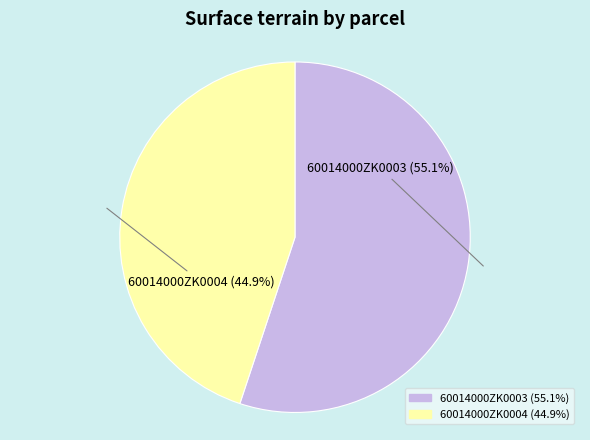

True or false: 60014000ZK0003 accounts for 62% of the total.

False